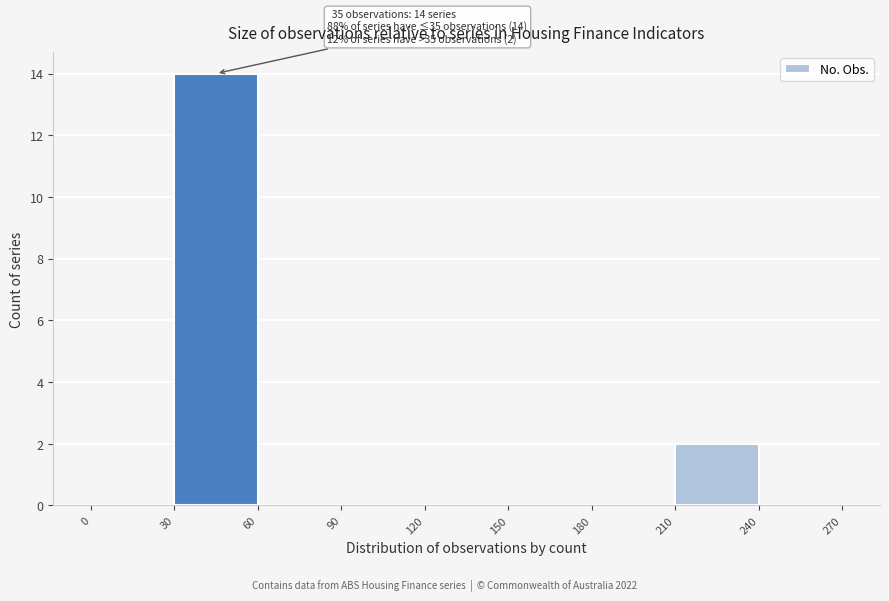

Over which range of the x-axis is the bar tallest?

30 to 60